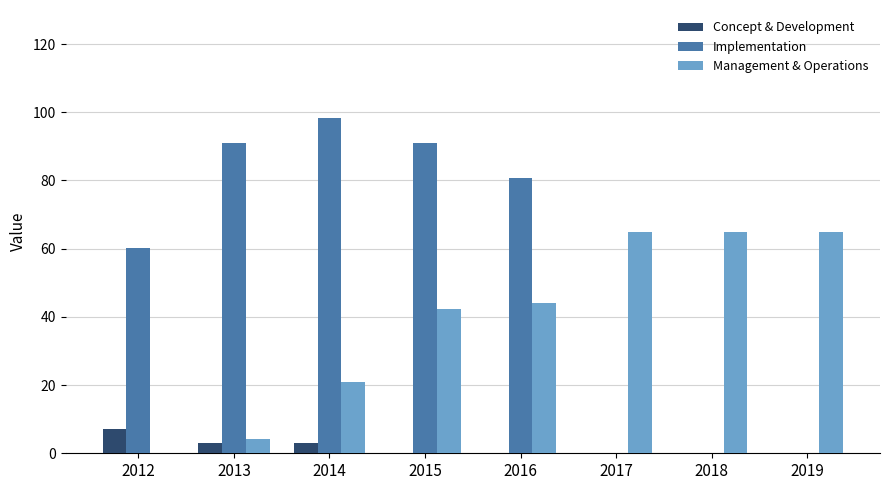

At which category is the sum across all series the highest?

2015